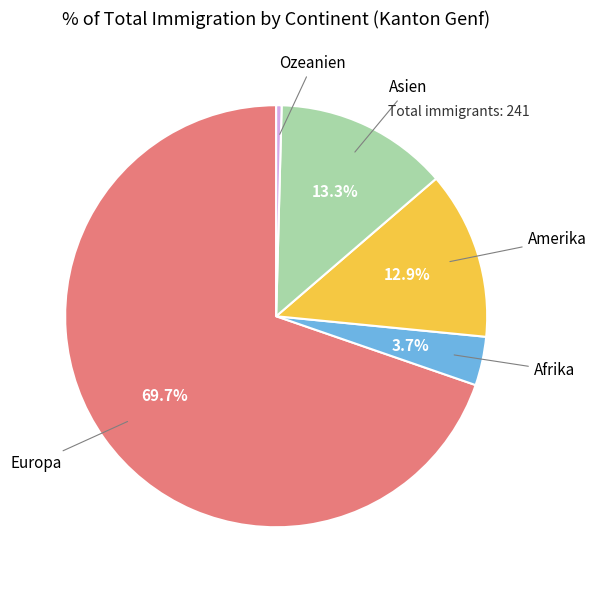

Is there a majority slice in this chart?

Yes